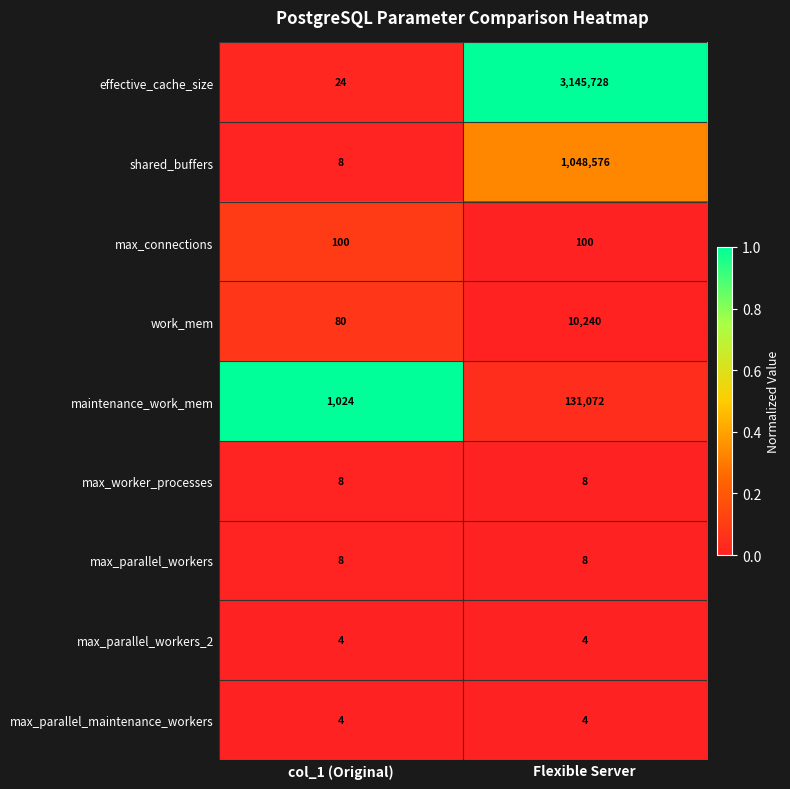

The value of max_parallel_maintenance_workers at col_1 (Original) is 4. True or false?

True